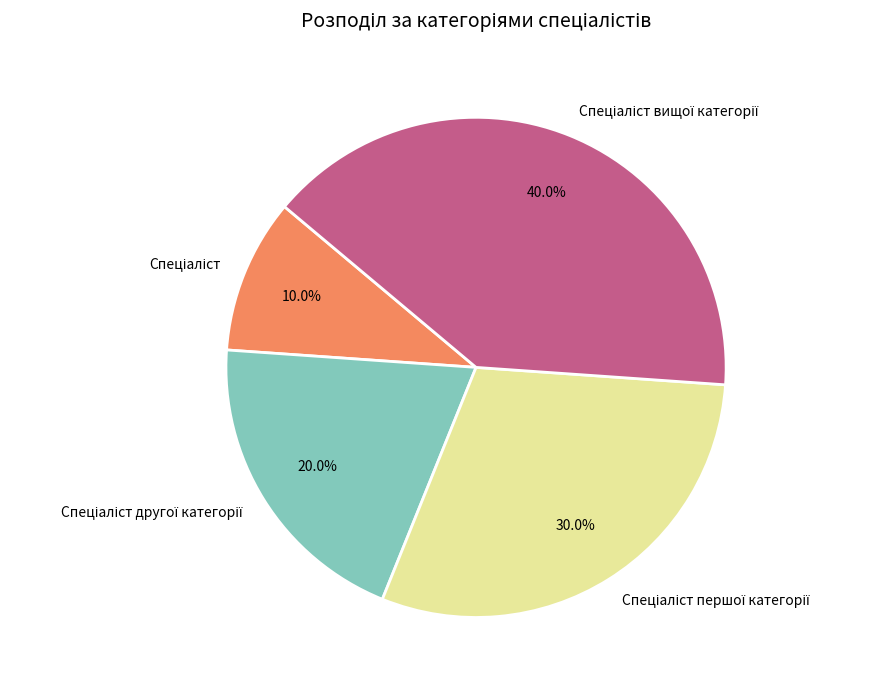

Does any single category account for the majority?

No